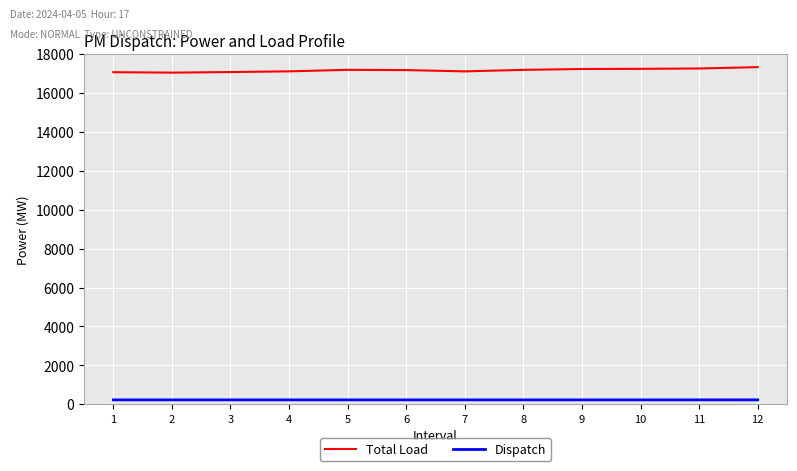

True or false: Total Load and Dispatch intersect in this chart.

False